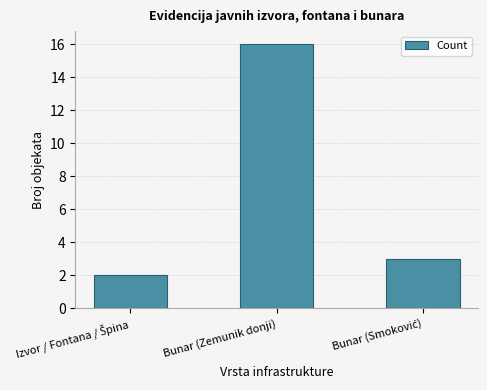

Reading right to left, transcribe all the data shown in this chart.

3	16	2